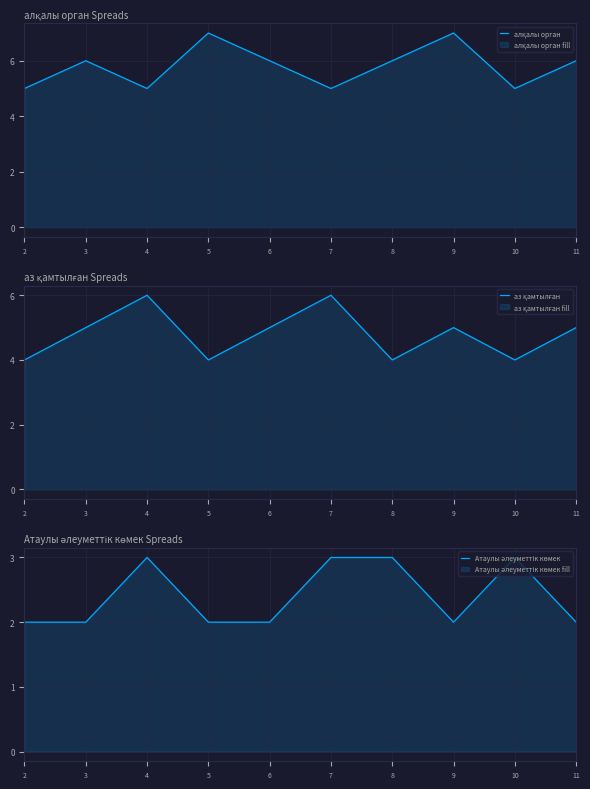

Reading left to right, extract all data points from this chart.

алқалы орган: 2=5	3=6	4=5	5=7	6=6	7=5	8=6	9=7	10=5	11=6
аз қамтылған: 2=4	3=5	4=6	5=4	6=5	7=6	8=4	9=5	10=4	11=5
Атаулы әлеуметтік көмек: 2=2	3=2	4=3	5=2	6=2	7=3	8=3	9=2	10=3	11=2